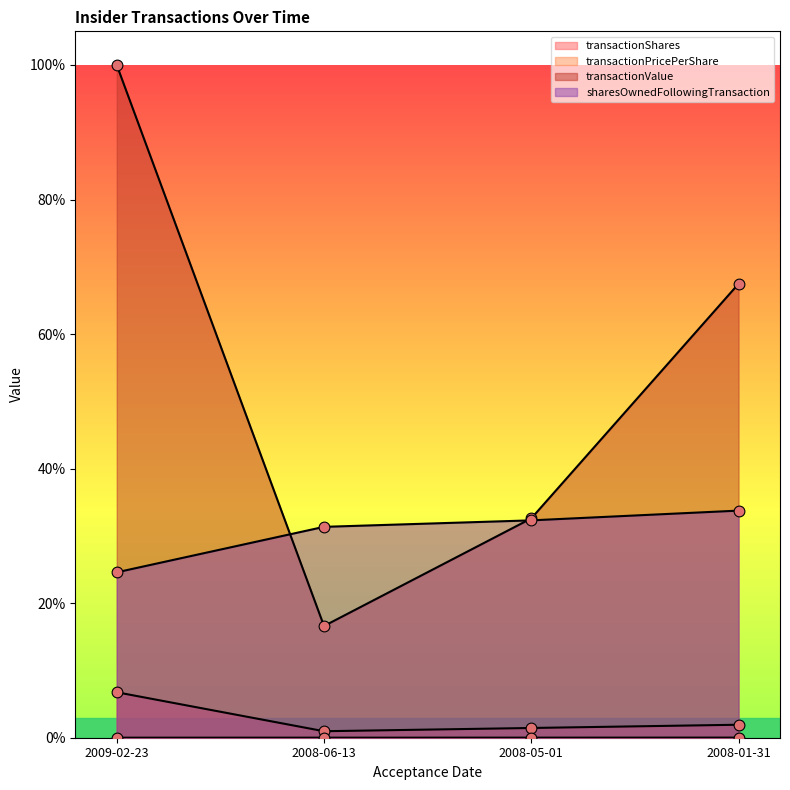

What are all the series names shown in the legend?

transactionShares, transactionPricePerShare, transactionValue, sharesOwnedFollowingTransaction